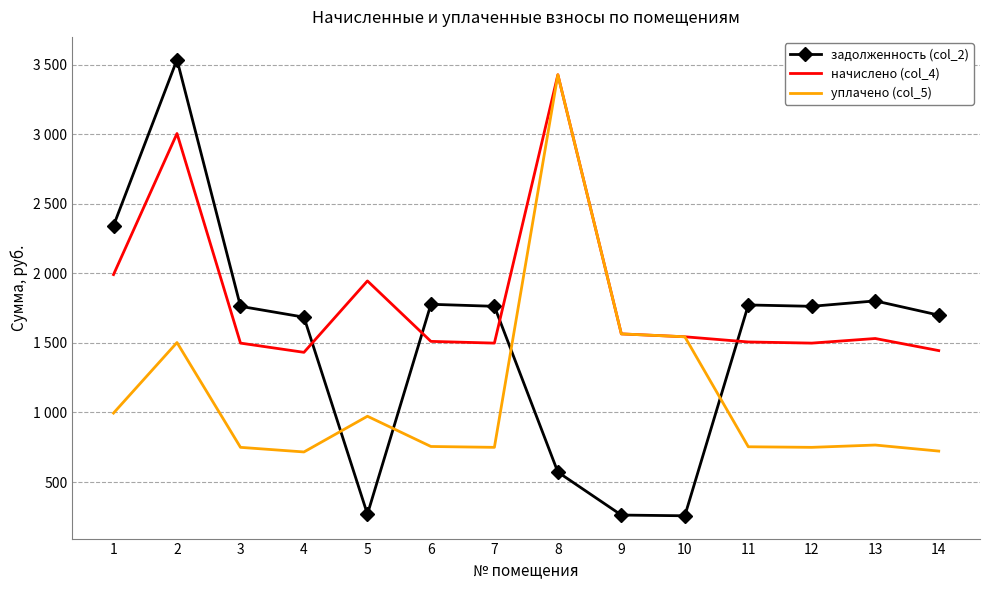

Which series has the widest spread of values?

задолженность (col_2)